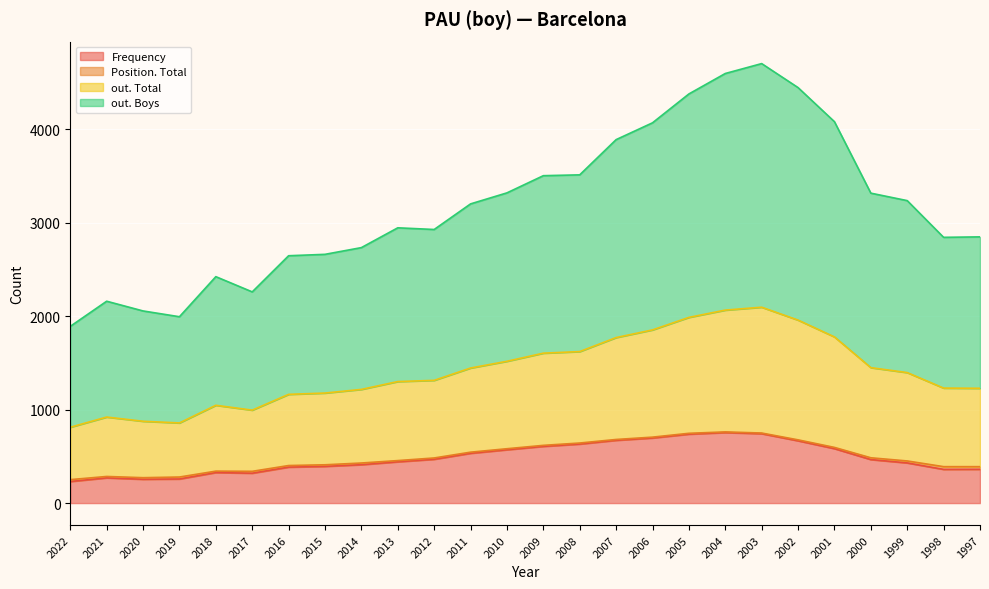

Where is the first local minimum for Frequency?

2020